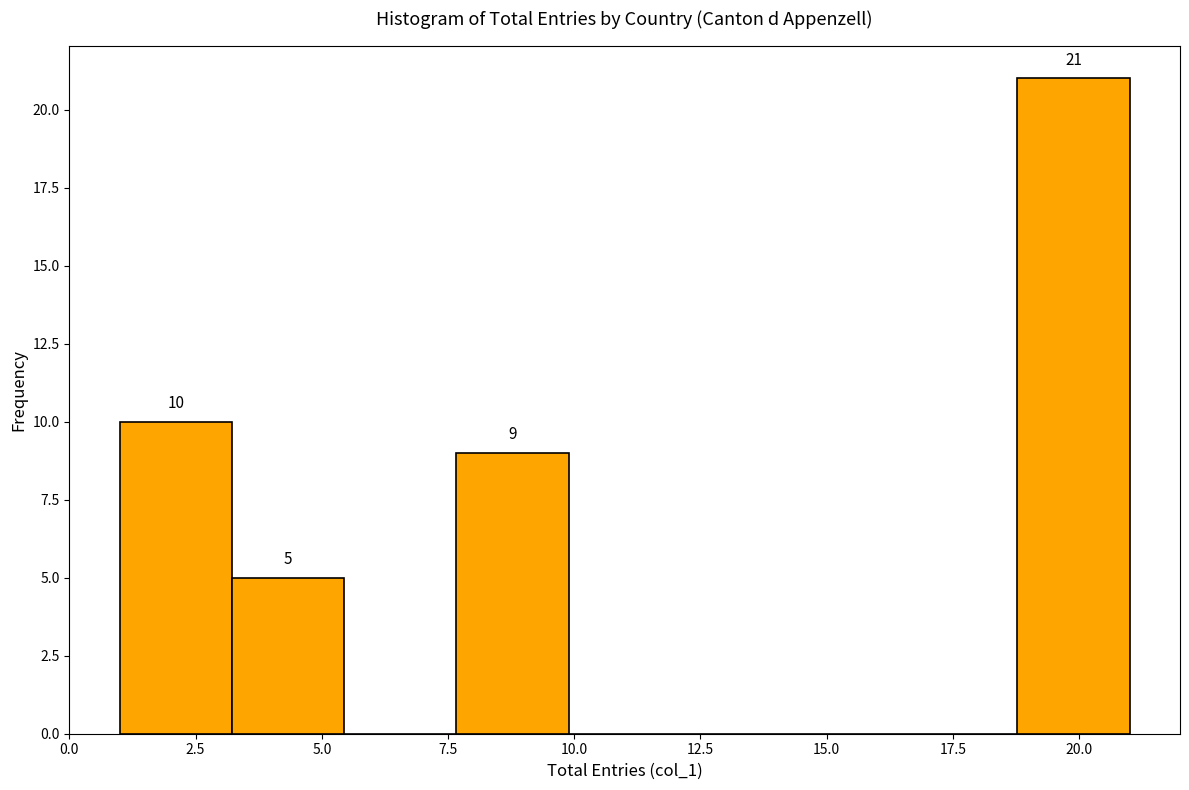

Over which range of the x-axis is the bar tallest?

19.0 to 21.0